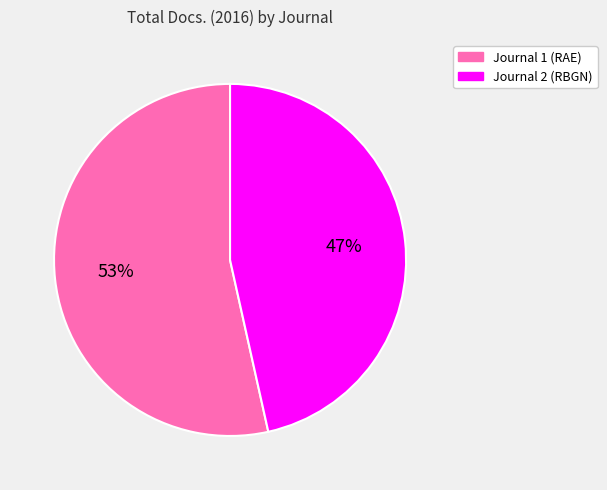

Is there any slice that represents more than half of the pie?

Yes